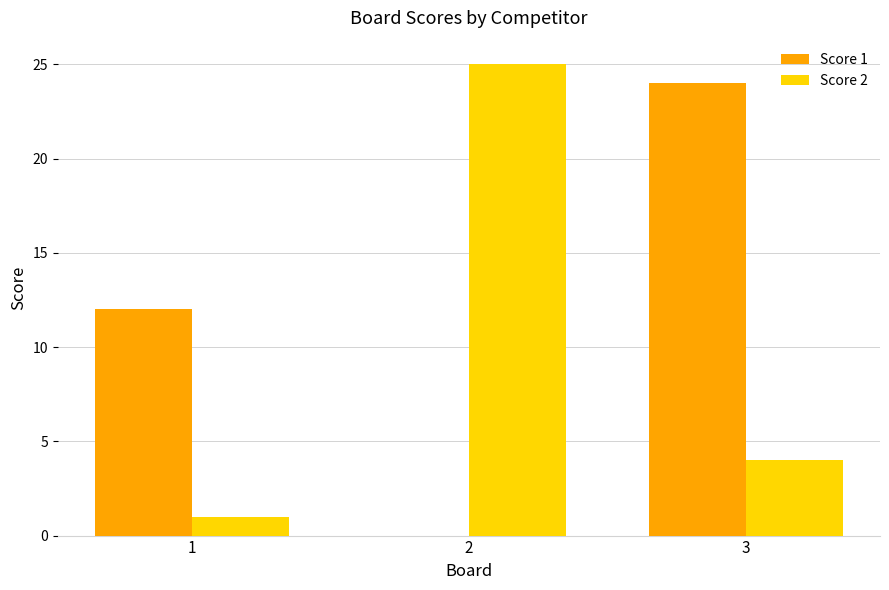

What is the total value across all series at 3?

28